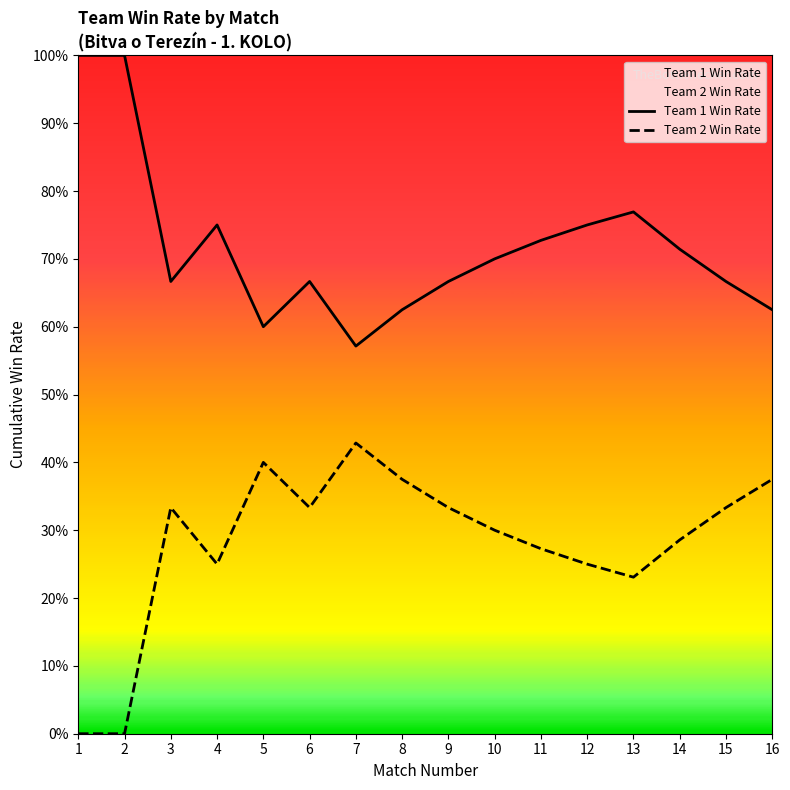

List the labels in order of Team 2 Win Rate value, largest first.

7, 5, 8, 16, 3, 6, 9, 15, 10, 14, 11, 4, 12, 13, 1, 2